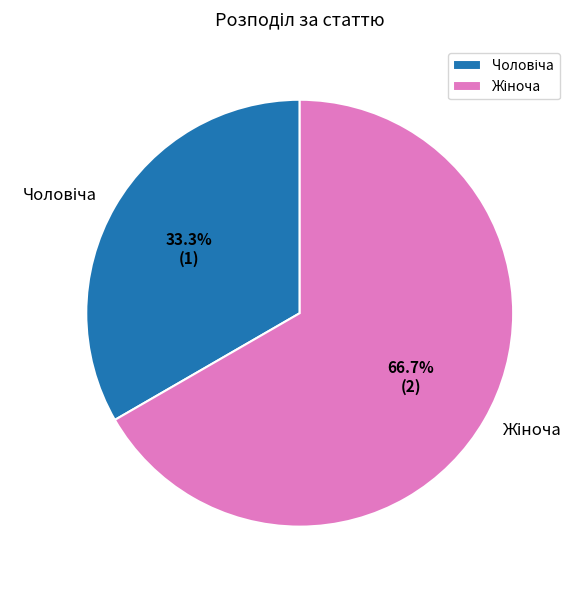

Is there a majority slice in this chart?

Yes